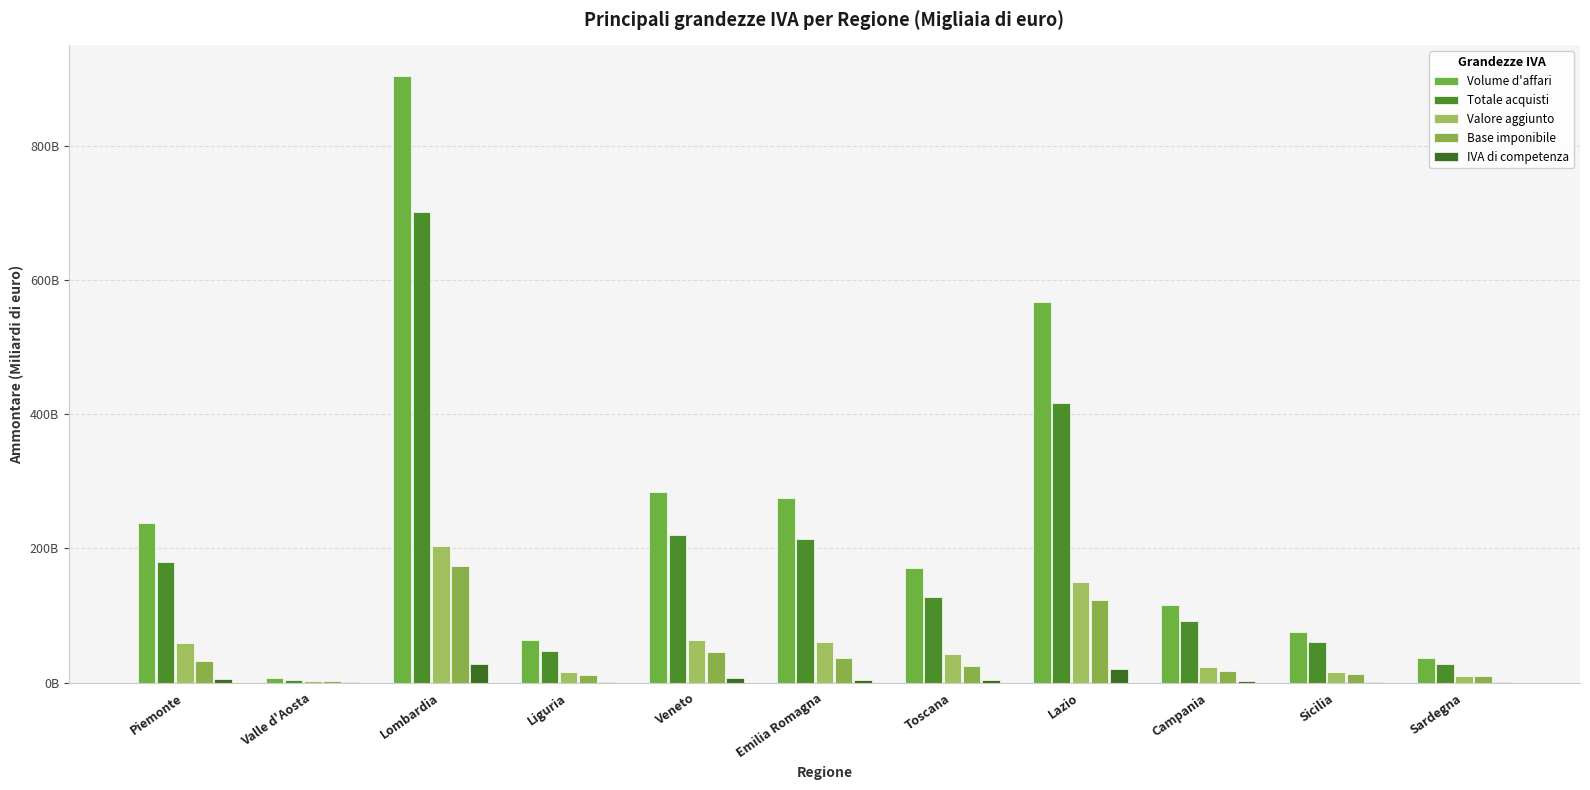

Reading right to left, transcribe all the data shown in this chart.

Volume d'affari: 36.9	75.5	115.9	567.2	170.7	275.8	284.7	63.1	905.1	6.4	238.5
Totale acquisti: 27.3	60.4	92.4	417.7	128.2	214.7	220.5	46.9	701.8	4.6	179.3
Valore aggiunto: 9.6	15.1	23.5	149.5	42.4	61.1	64.2	16.2	203.3	1.8	59.2
Base imponibile: 9.4	12.6	17.6	123.1	25.5	36.1	45.4	11.0	174.6	1.6	32.0
IVA di competenza: 1.4	1.5	2.0	20.2	3.2	4.0	6.4	1.2	28.2	0.3	4.8